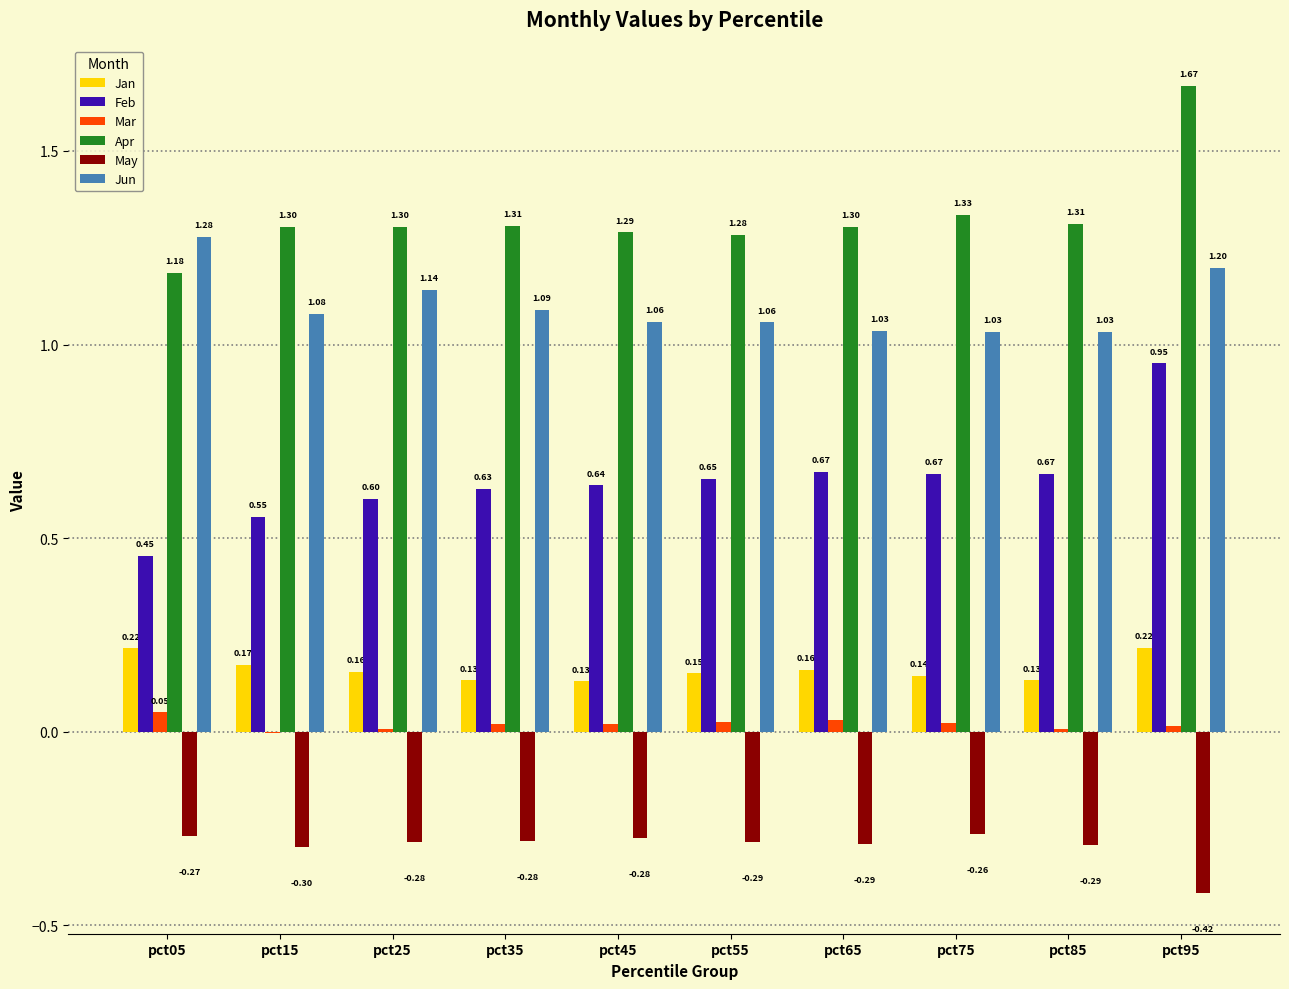

How many categories are shown in the chart?

10